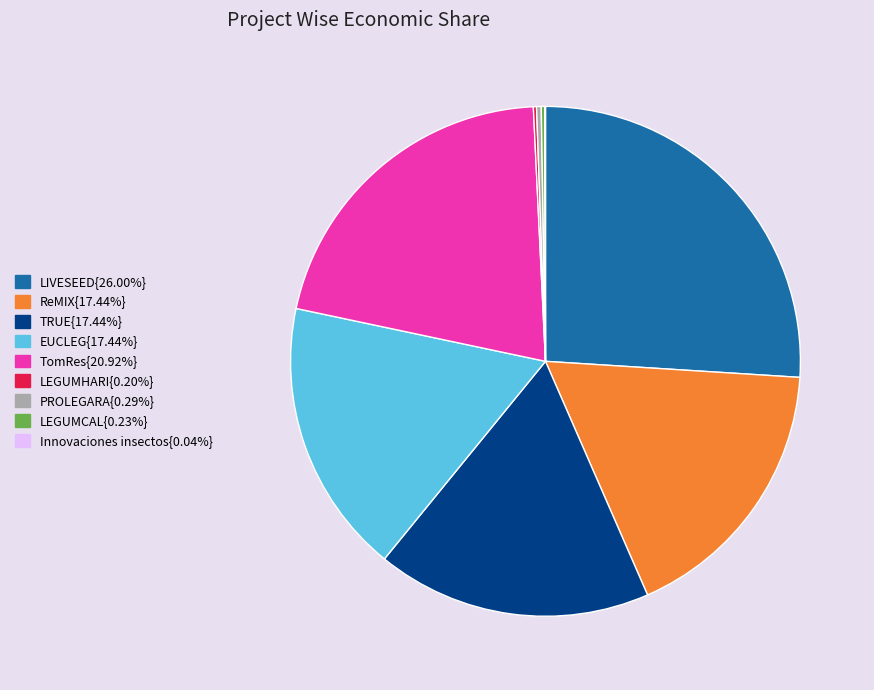

Is there a majority slice in this chart?

No